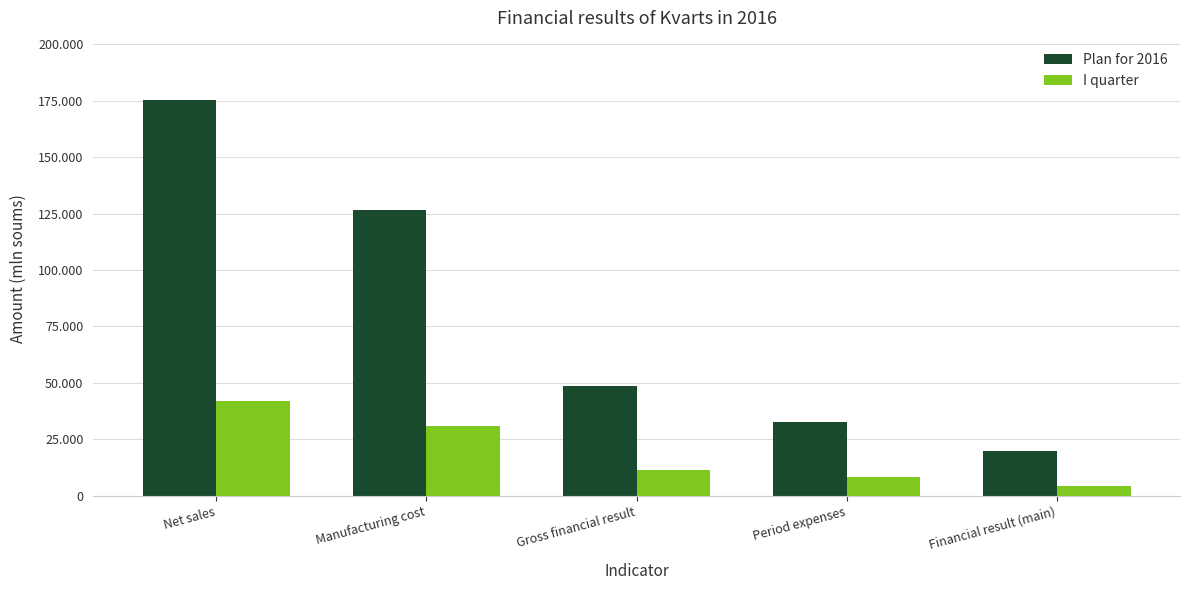

Reading left to right, transcribe all the data shown in this chart.

Plan for 2016: 175218.0	126449.2	48768.8	32569.8	19873.9
I quarter: 42070.7	30798.7	11272.0	8289.3	4332.5